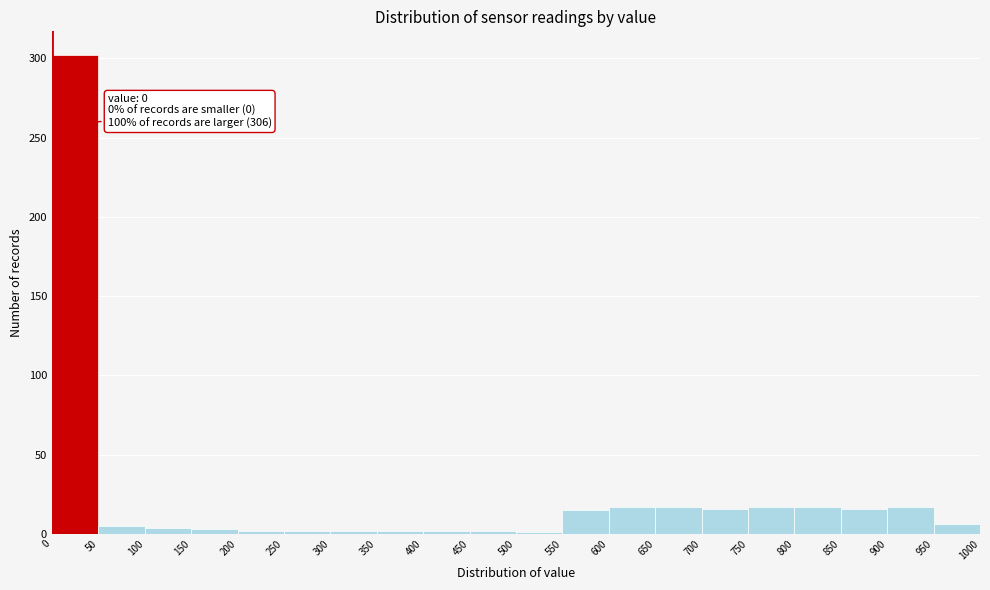

Which range on the x-axis has the tallest bar?

0 to 50